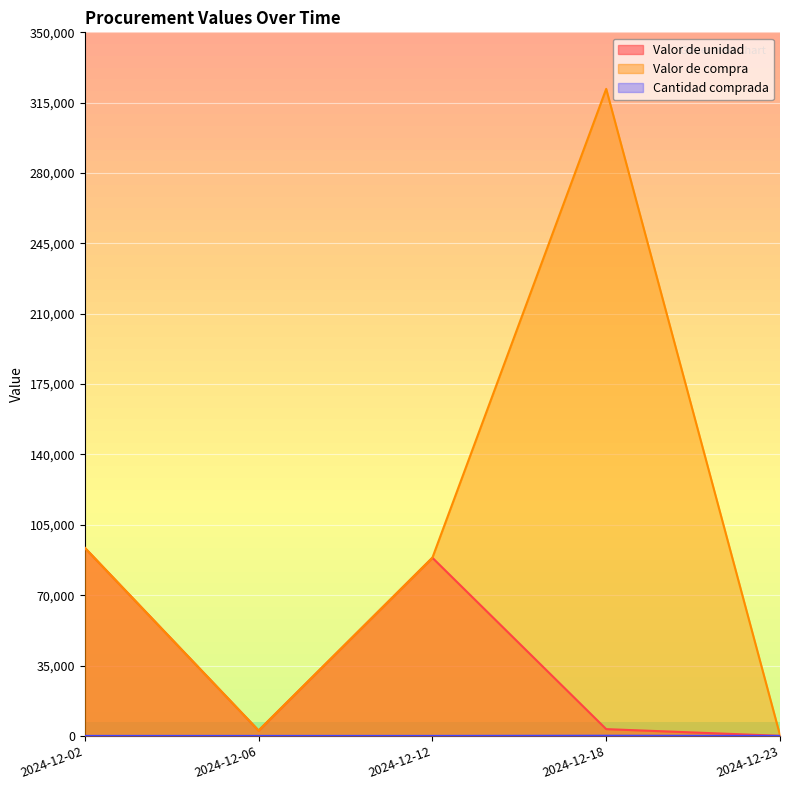

What value does the Valor de compra series have at 2024-12-23?

373.0